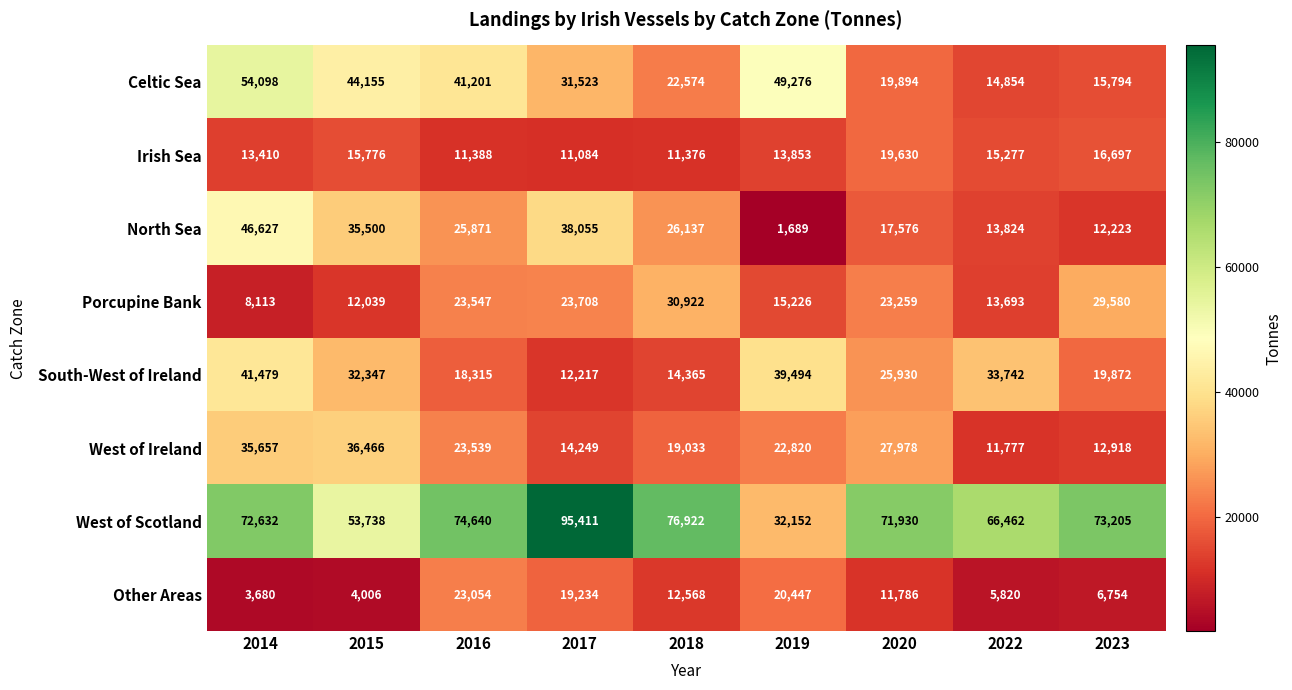

What is the difference between the maximum and minimum values in the South-West of Ireland series?

29262